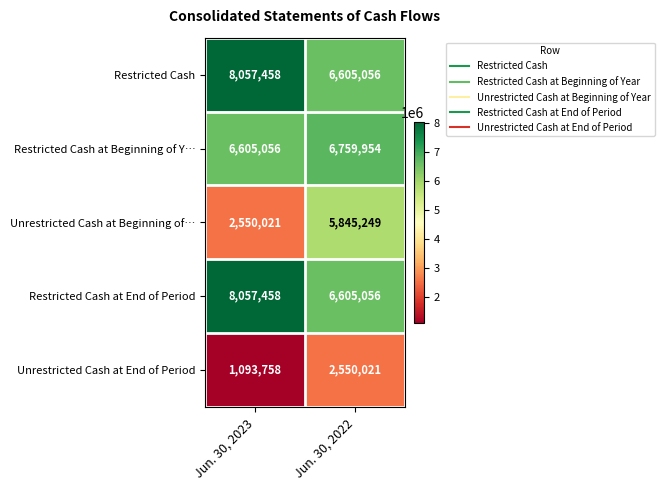

Which category has the lowest value in the Unrestricted Cash at Beginning of… series?

Jun. 30, 2023